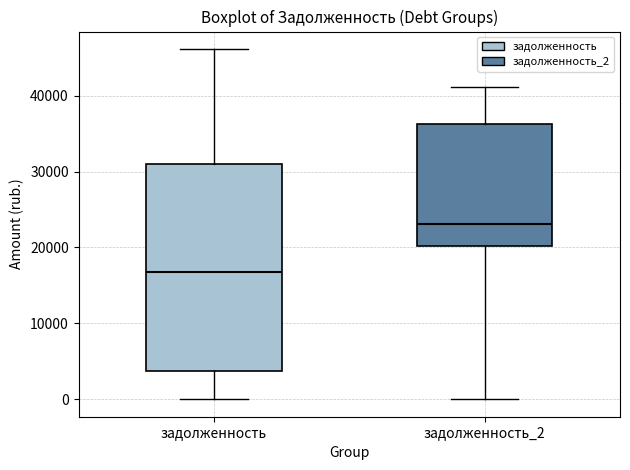

Which box's median line is the lowest?

задолженность